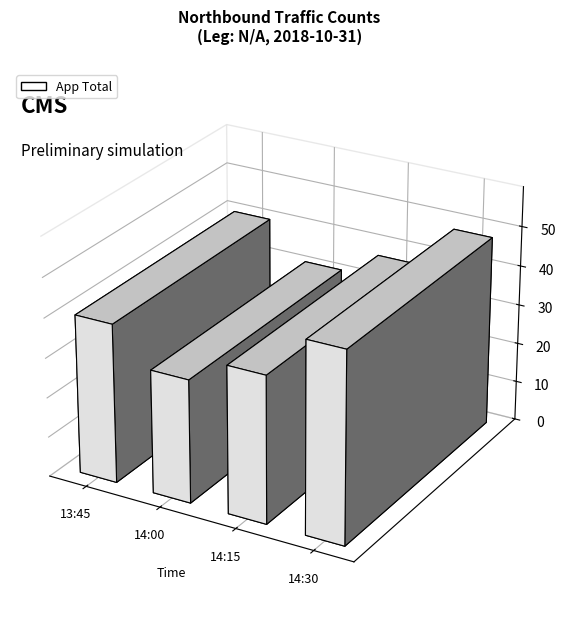

At which label does the data first exceed 40?

14:30